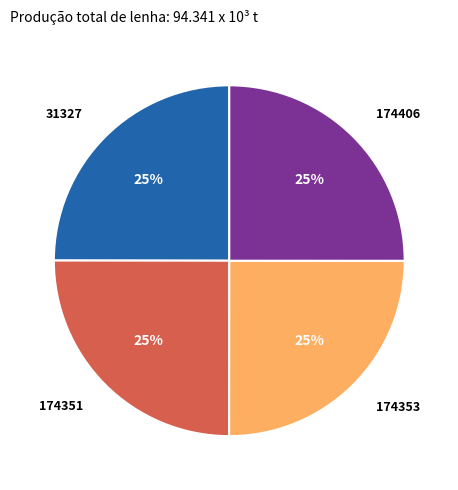

The 174406 slice represents 25% of the pie. True or false?

True